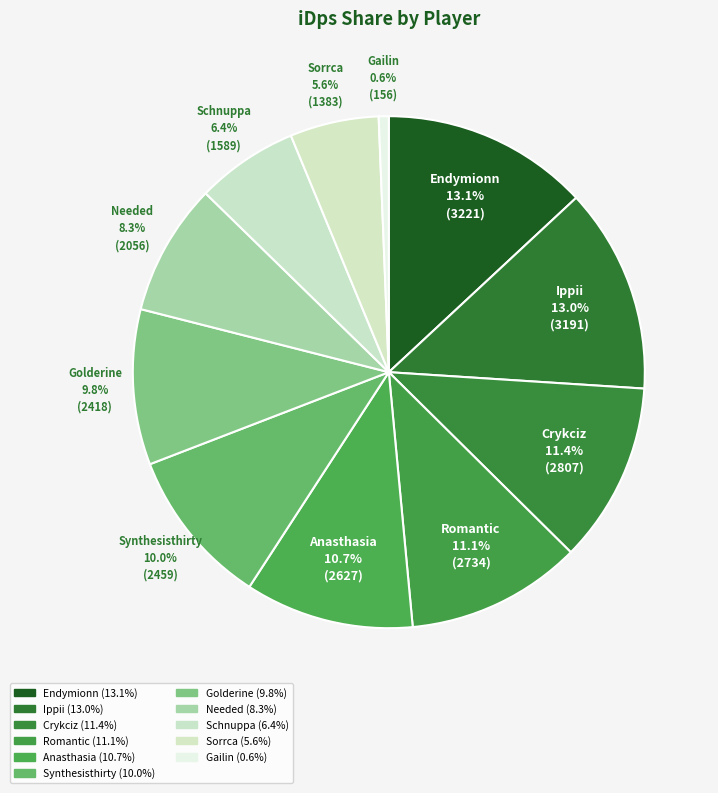

Combined, do Schnuppa and Gailin account for over 50%?

No